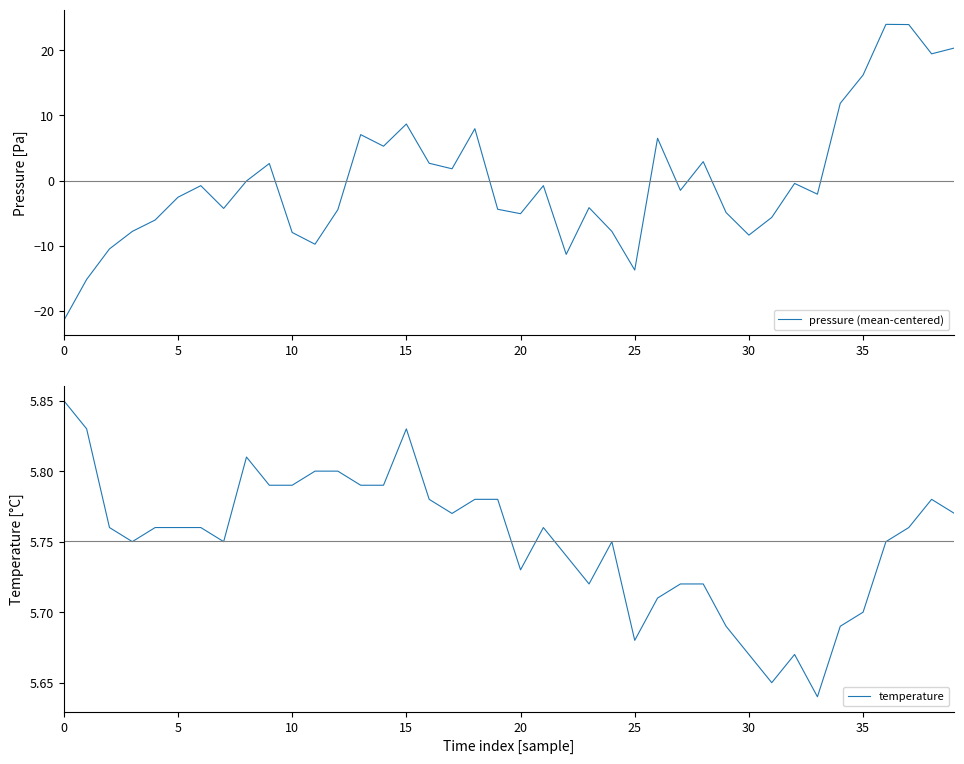

What is the minimum value for temperature?

5.6